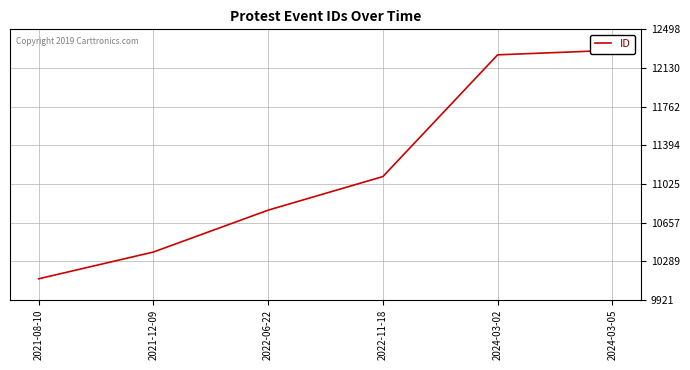

Reading left to right, list all the values displayed in this chart.

10121	10376	10775	11095	12255	12298